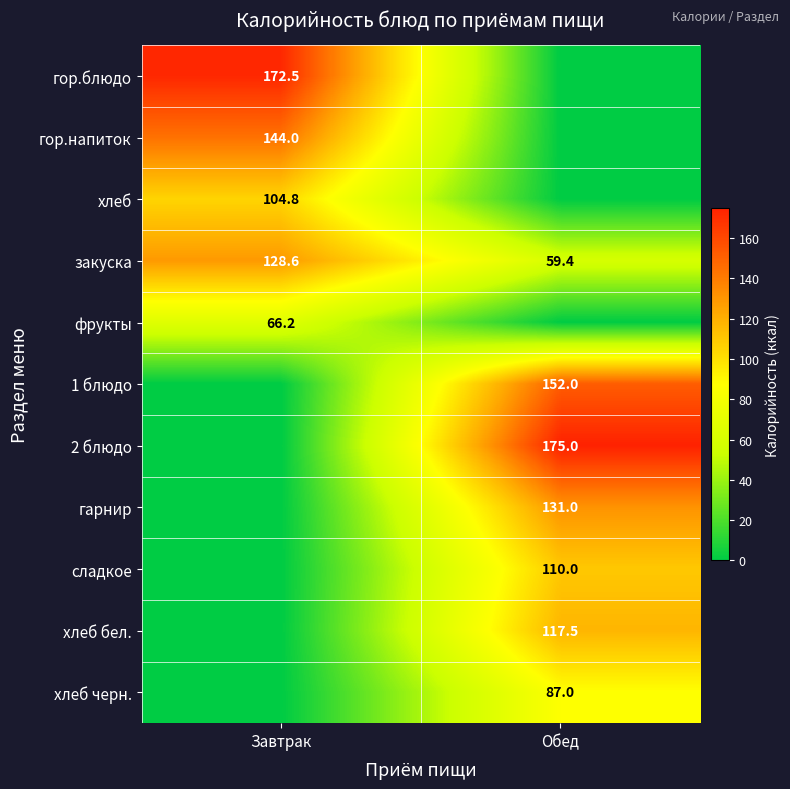

What is the difference between the закуска values at Обед and Завтрак?

69.2